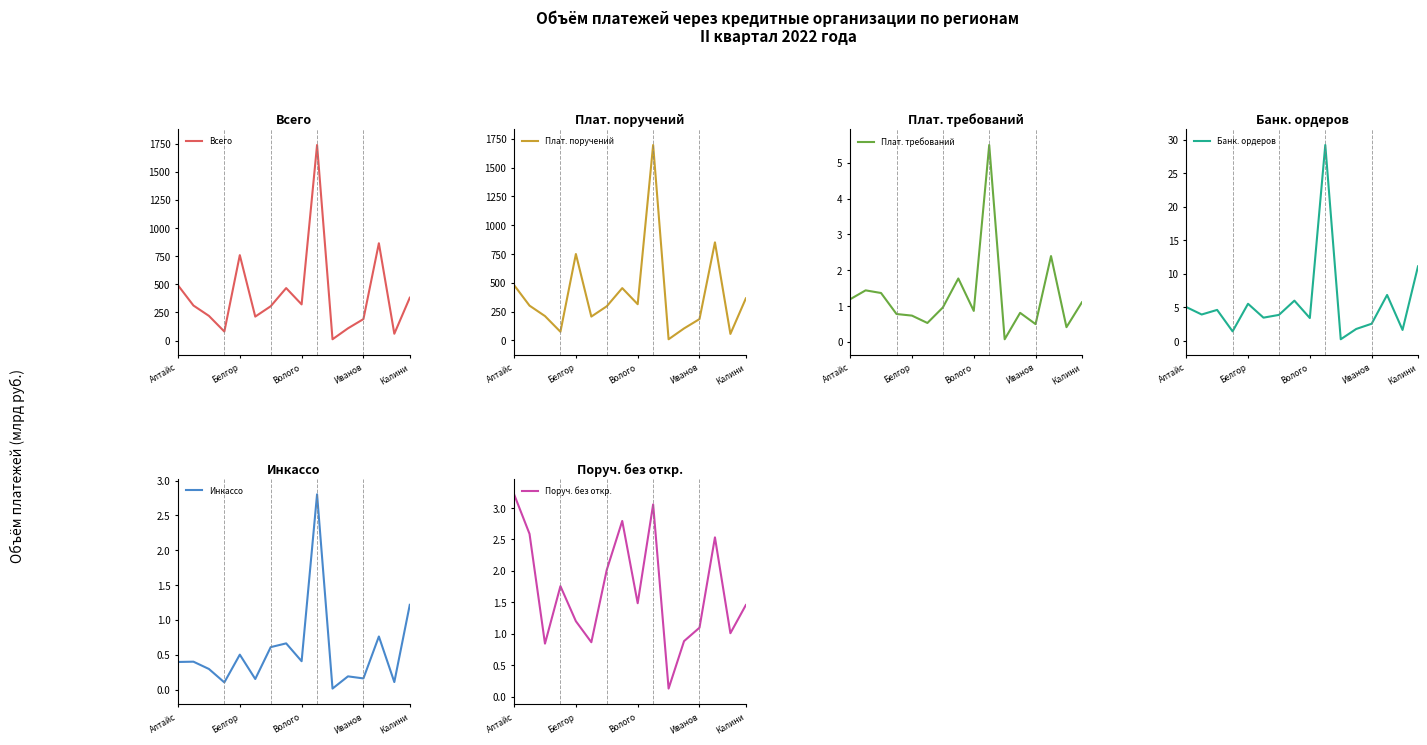

Which series has the widest spread of values?

Всего